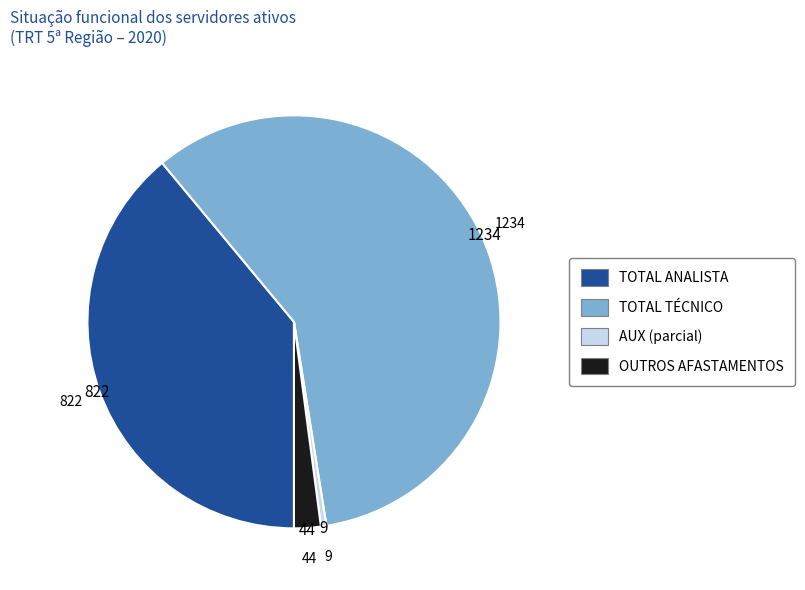

Is it true that OUTROS AFASTAMENTOS is 2% of the pie?

True